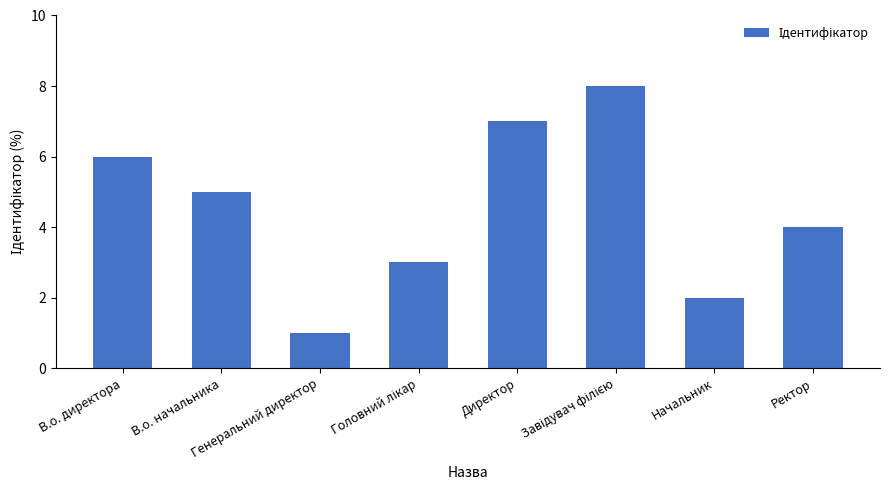

What is the maximum value shown in the chart?

8